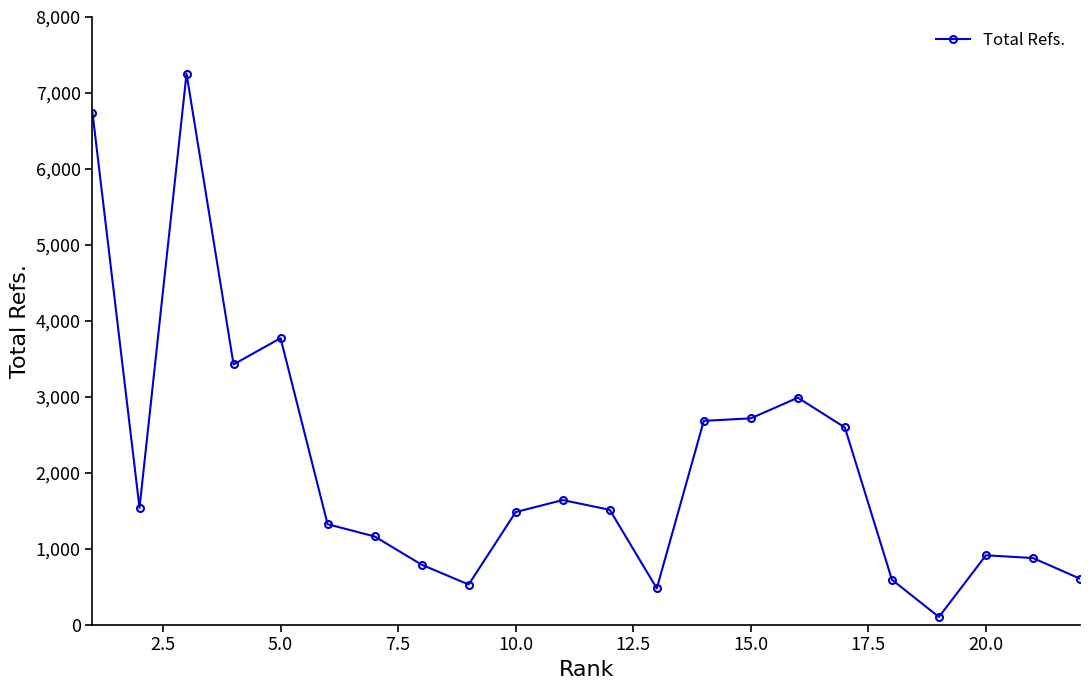

What is the value of the 3rd point from the left?

7254